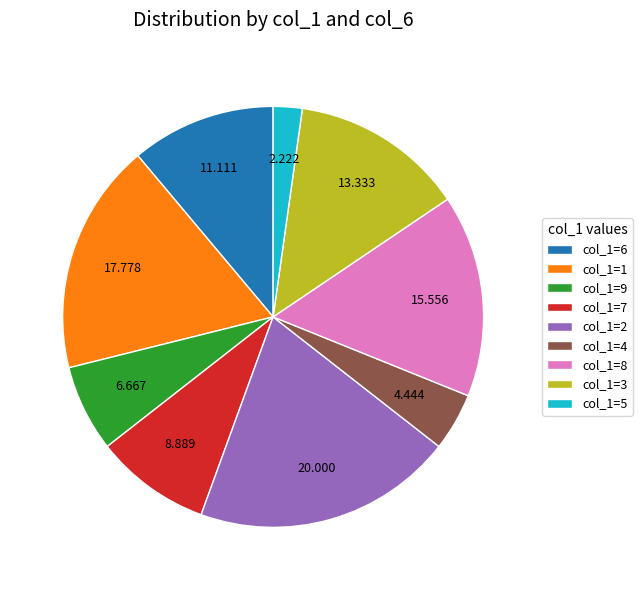

Is the sum of col_1=4 and col_1=8 greater than half?

No